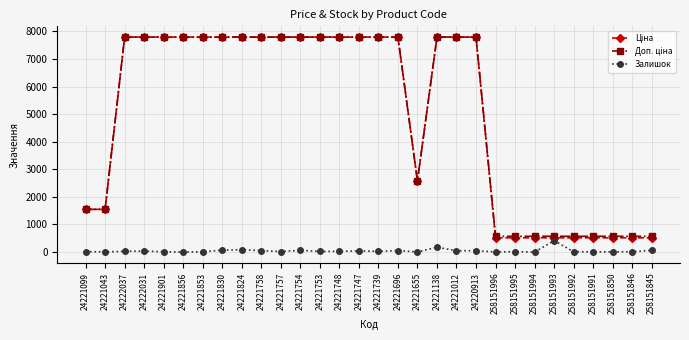

True or false: Залишок has more than 1 interior local peaks.

True